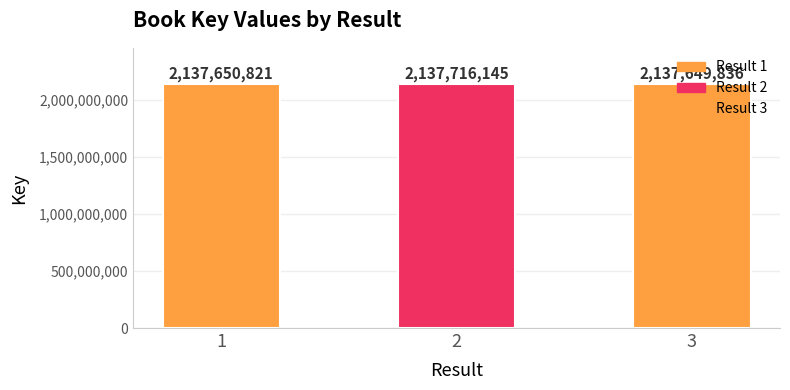

What is the average value?

2137672267